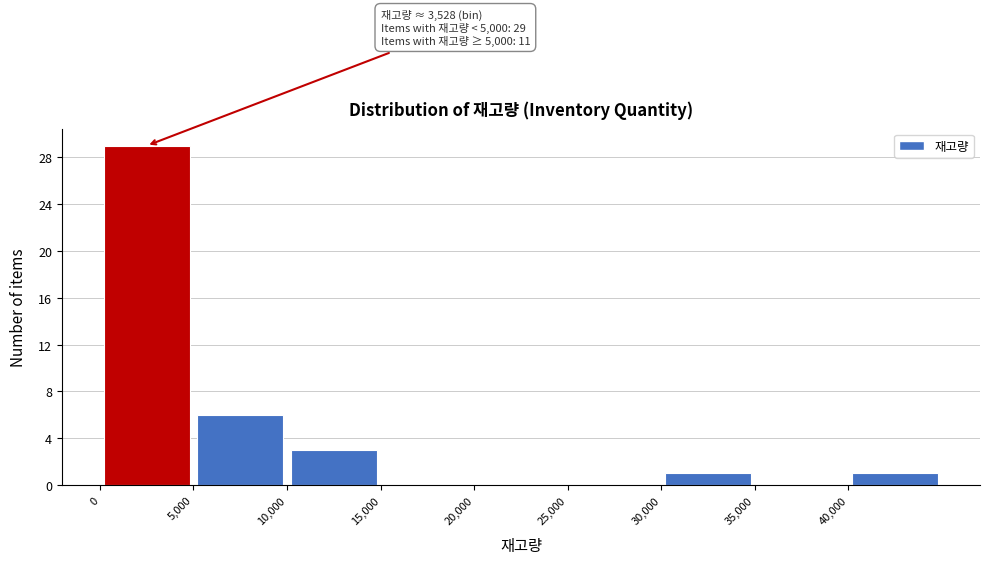

Which range on the x-axis has the tallest bar?

0 to 5000